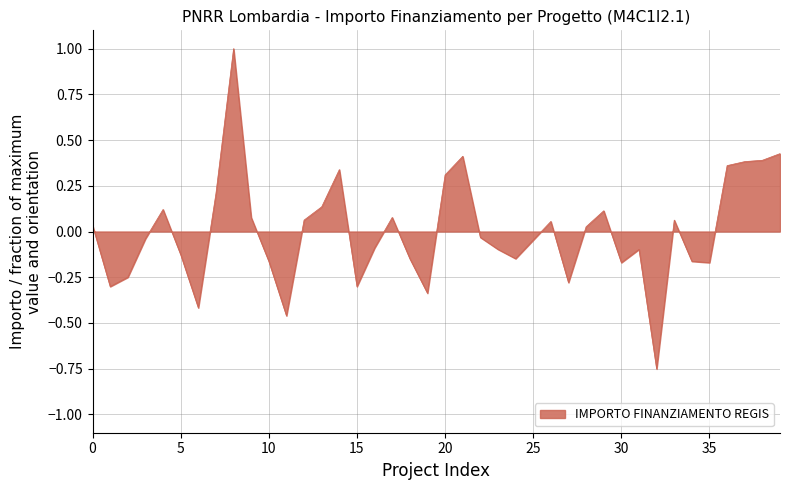

What is the maximum value shown in the chart?

1.0